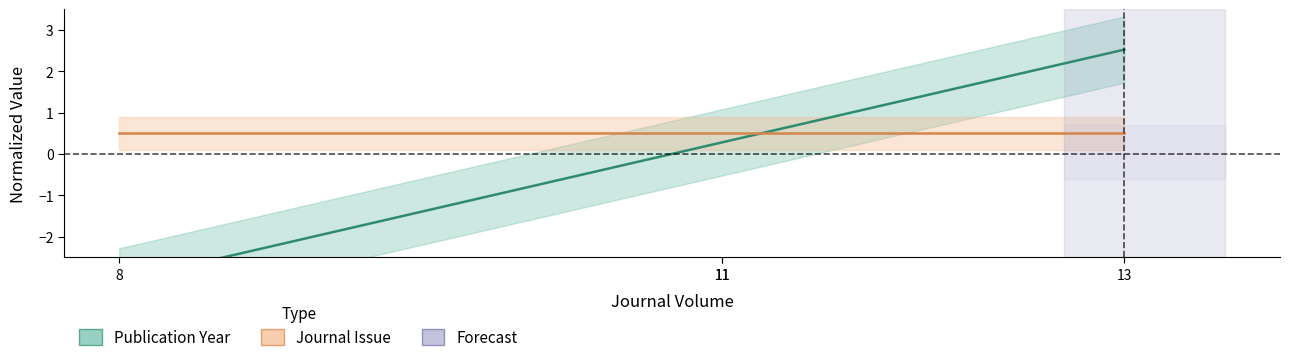

Is this an area chart (filled region under the line)?

No